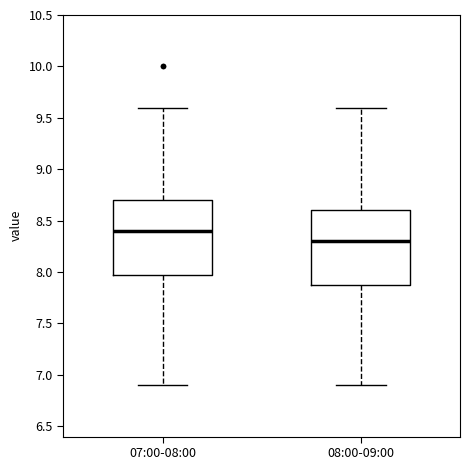

Where is the lower edge of the box for 08:00-09:00 on the y-axis? The values are not printed on the chart, so give them approximately, as read against the axis.

7.9